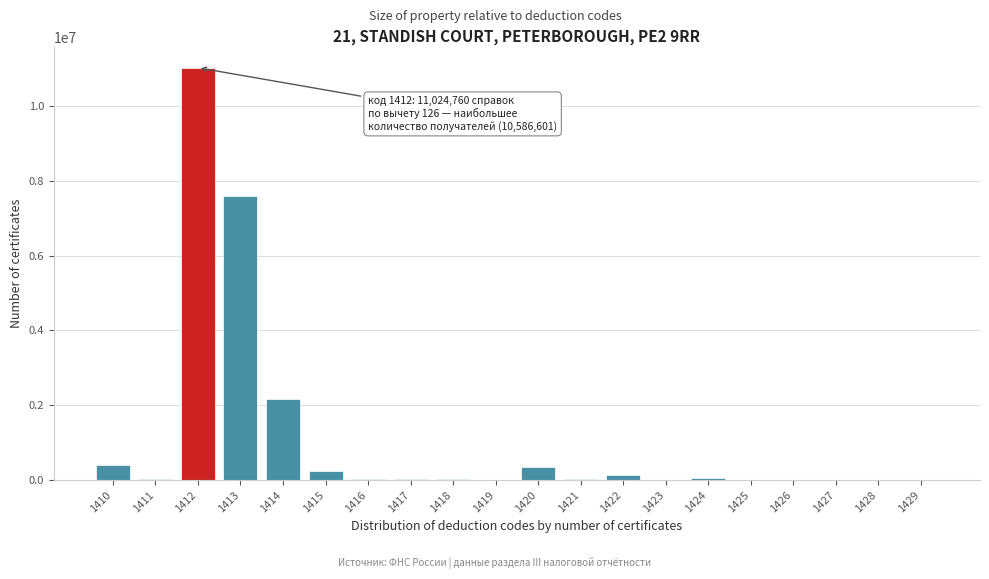

Is it true that the value at 1414 is 2168113?

True